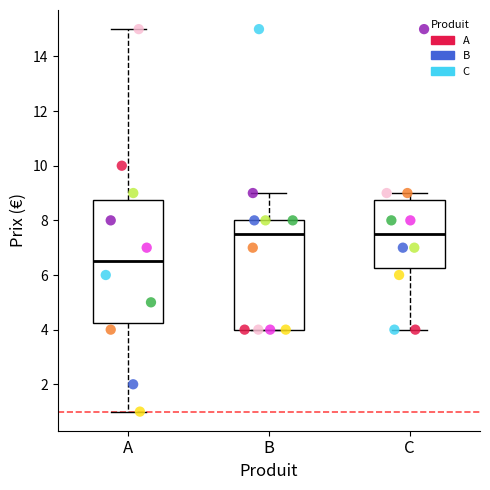

Where does the upper whisker of the box for C end on the y-axis? The values are not printed on the chart, so give them approximately, as read against the axis.

9.0